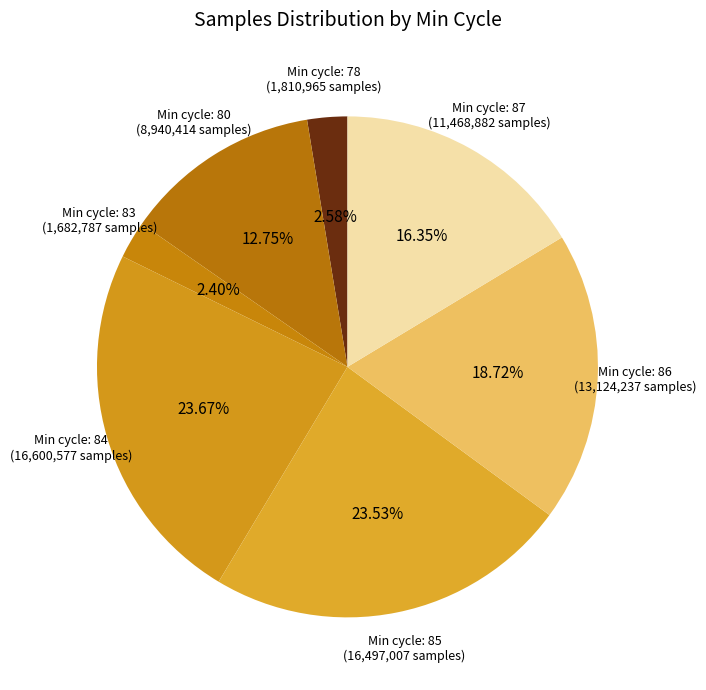

Between Min cycle: 78 (1,810,965 samples) and Min cycle: 87 (11,468,882 samples), which is larger?

Min cycle: 87 (11,468,882 samples)